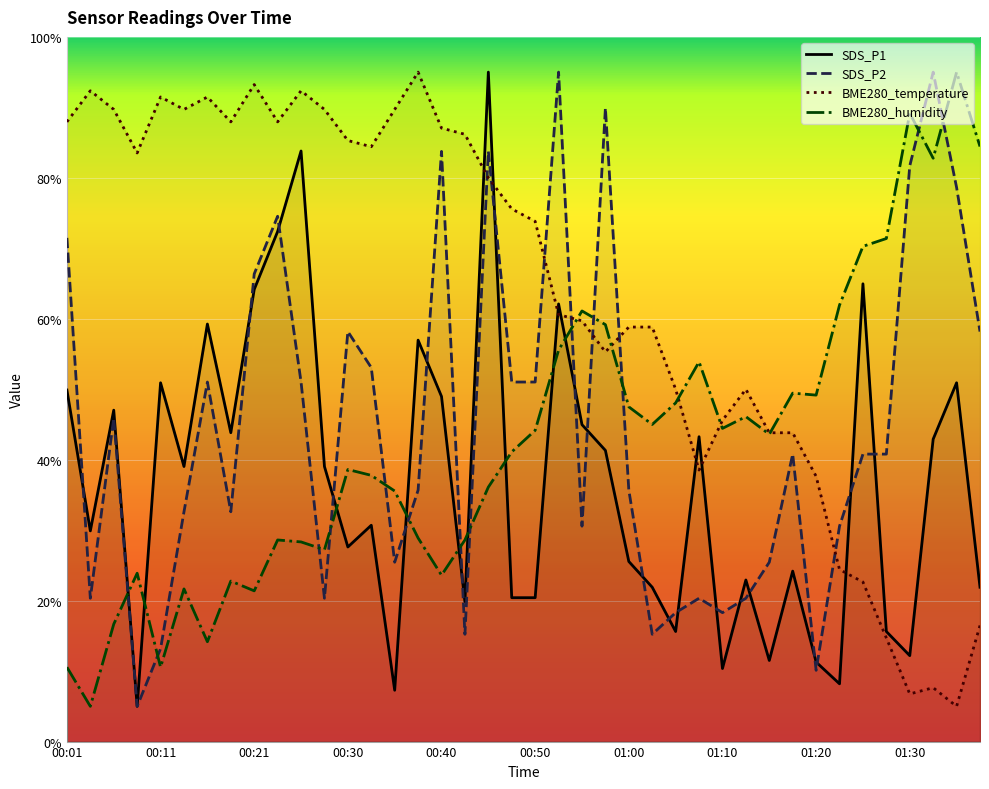

Is it true that BME280_humidity equals 88.6 at 01:17?

False